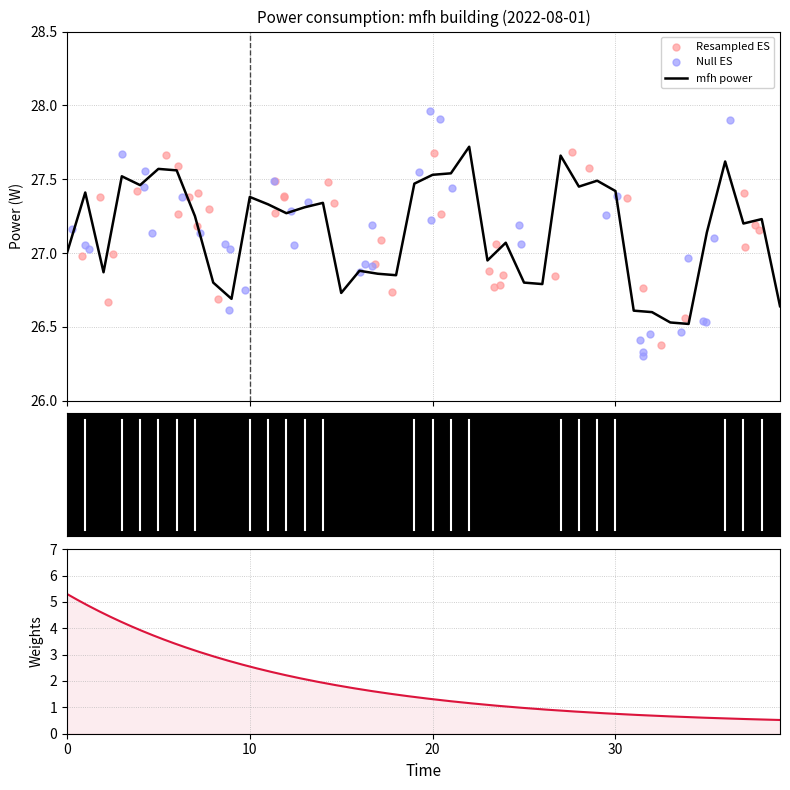

What is the ratio of the value at 00:26 to the value at 00:37?

1.0